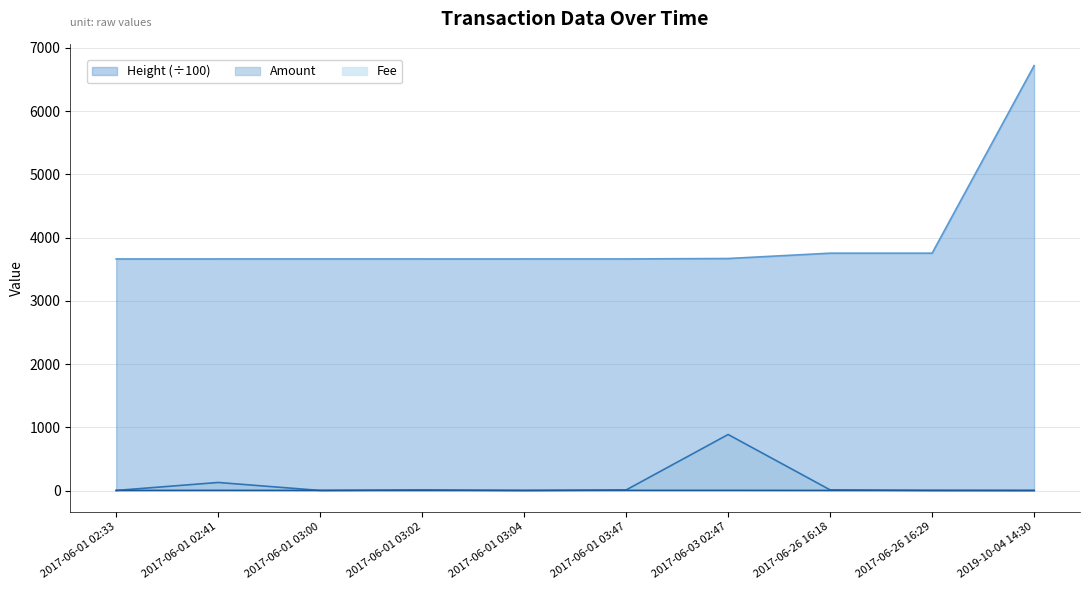

Count the number of categories in the chart.

10